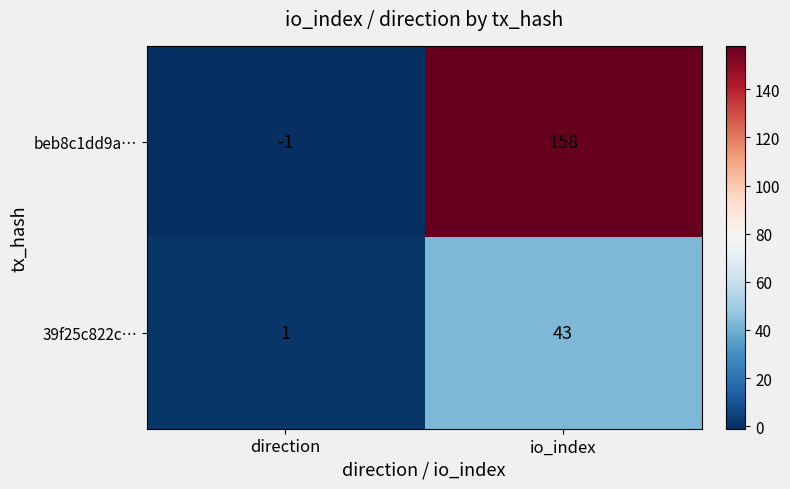

What is the difference between the maximum and minimum values in the 39f25c822c… series?

42